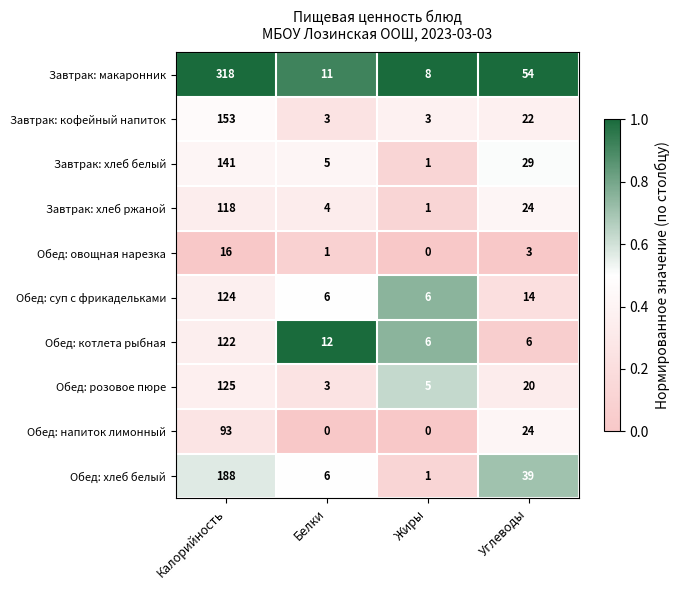

Which series has the largest range (max minus min)?

Завтрак: макаронник